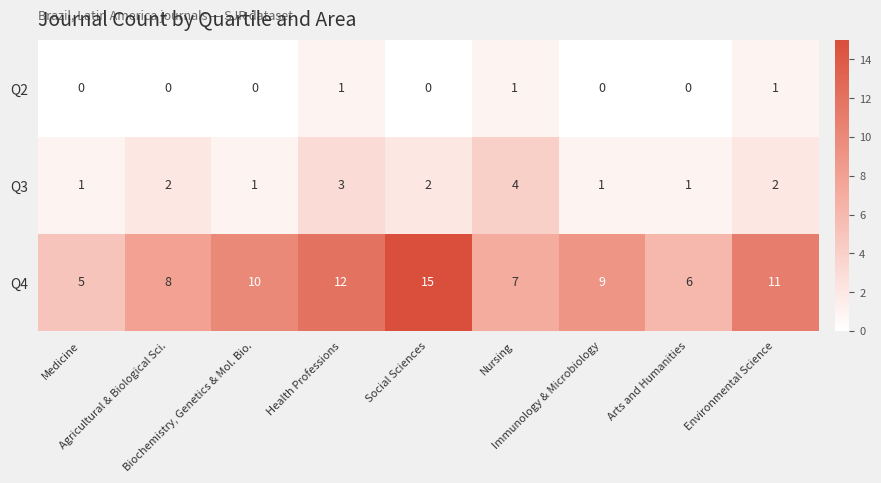

How many Q3 values are between 1 and 2?

7